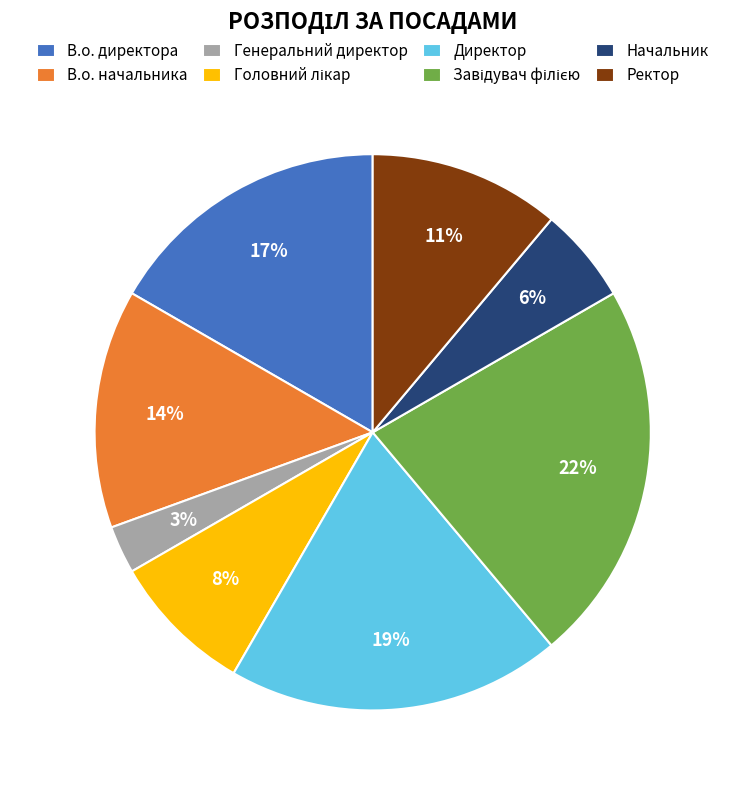

What is the smallest slice in the pie chart?

Генеральний директор